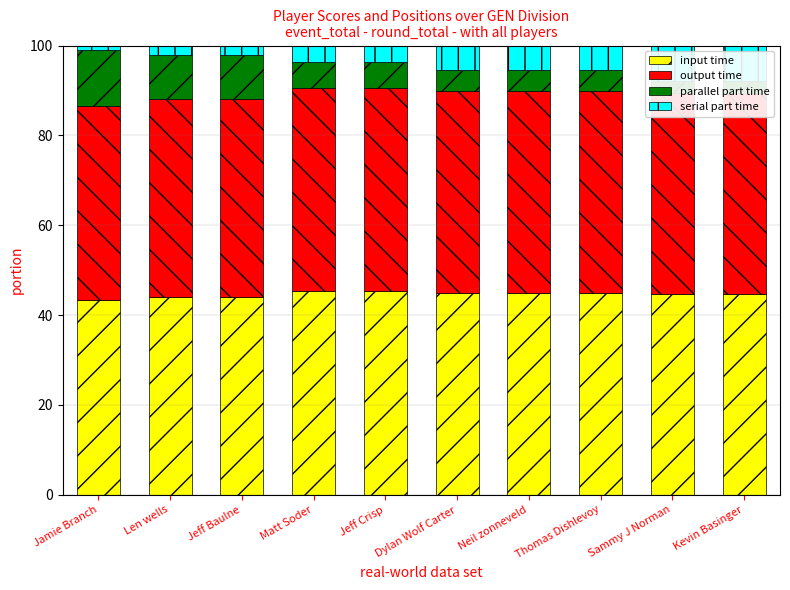

What is the total value across all series at Jamie Branch?

100.0